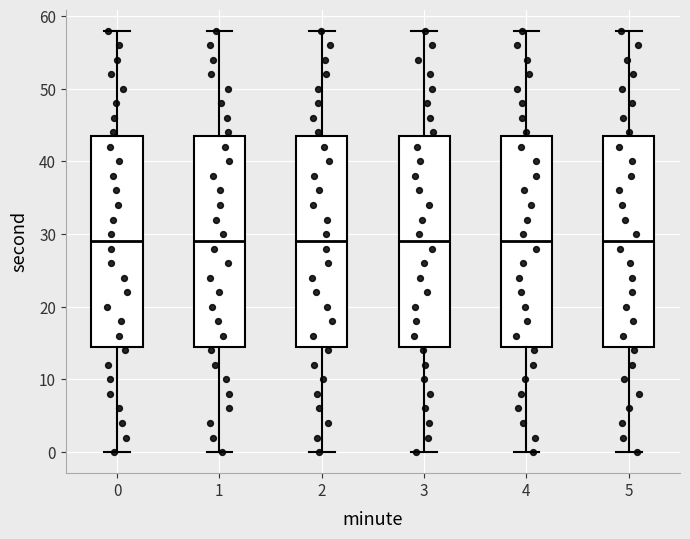

Reading left to right, transcribe this box plot: for each box, give where its median line is, the range the box spans, and where its two whiskers end, as read against the y-axis. The values are not printed on the chart, so give them approximately, as read against the axis.

0: median 29, box 15 to 44, whiskers 0 to 58
1: median 29, box 15 to 44, whiskers 0 to 58
2: median 29, box 15 to 44, whiskers 0 to 58
3: median 29, box 15 to 44, whiskers 0 to 58
4: median 29, box 15 to 44, whiskers 0 to 58
5: median 29, box 15 to 44, whiskers 0 to 58